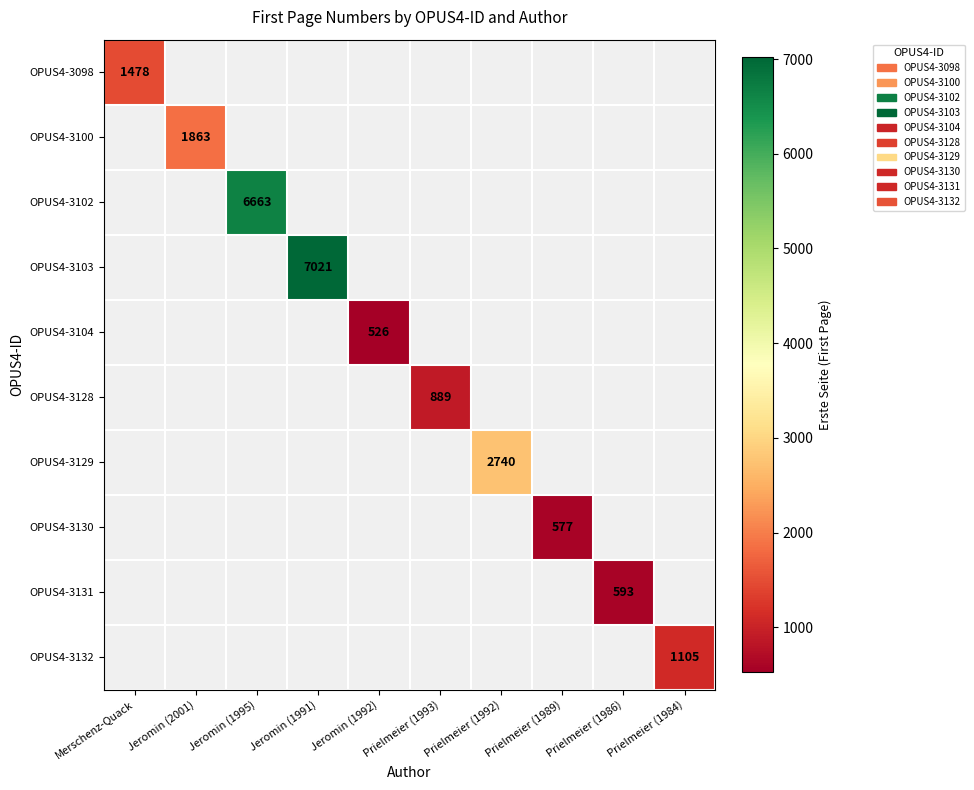

Rank the series at Merschenz-Quack from highest to lowest value.

OPUS4-3098, OPUS4-3100, OPUS4-3102, OPUS4-3103, OPUS4-3104, OPUS4-3128, OPUS4-3129, OPUS4-3130, OPUS4-3131, OPUS4-3132